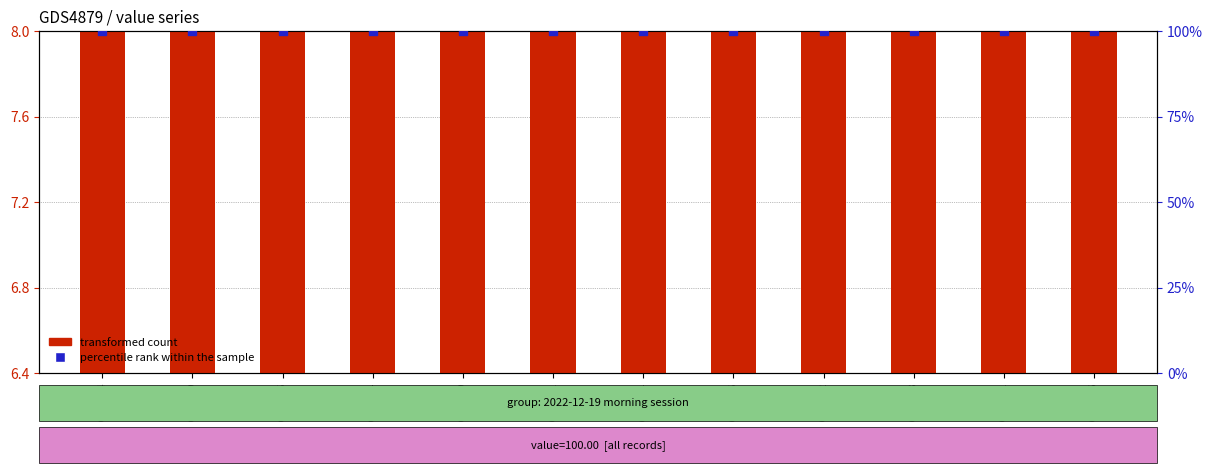

At which category is the sum across all series the highest?

09:00:14